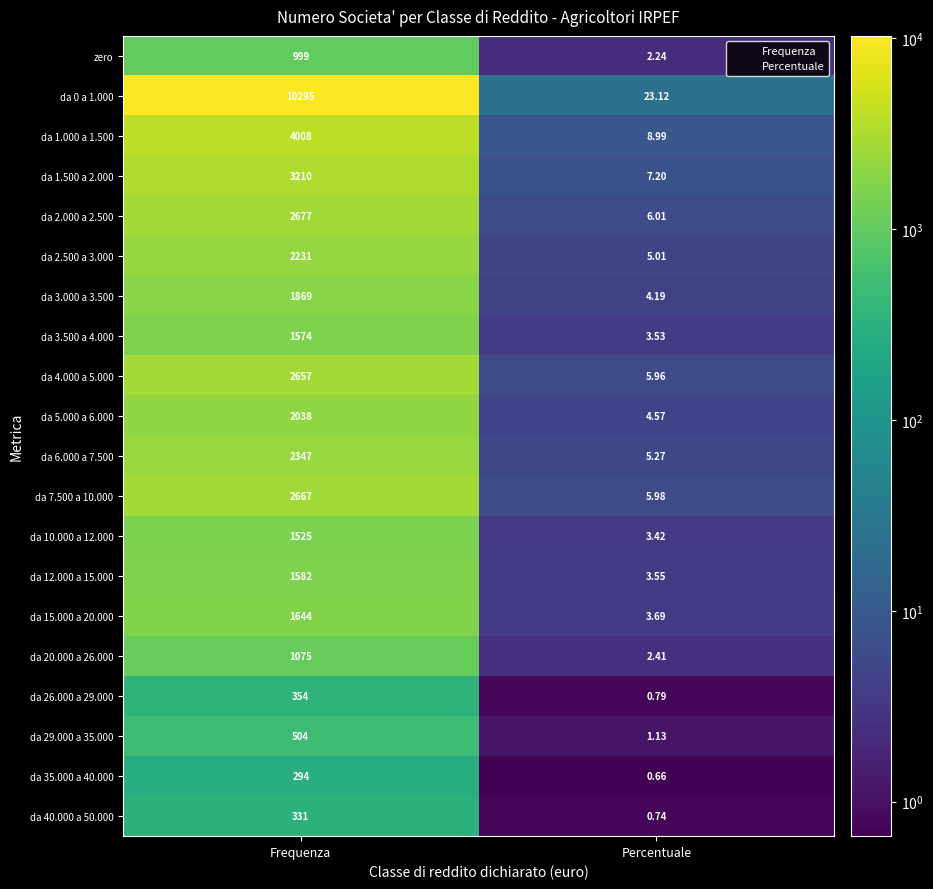

List the labels in order of da 1.500 a 2.000 value, largest first.

Frequenza, Percentuale